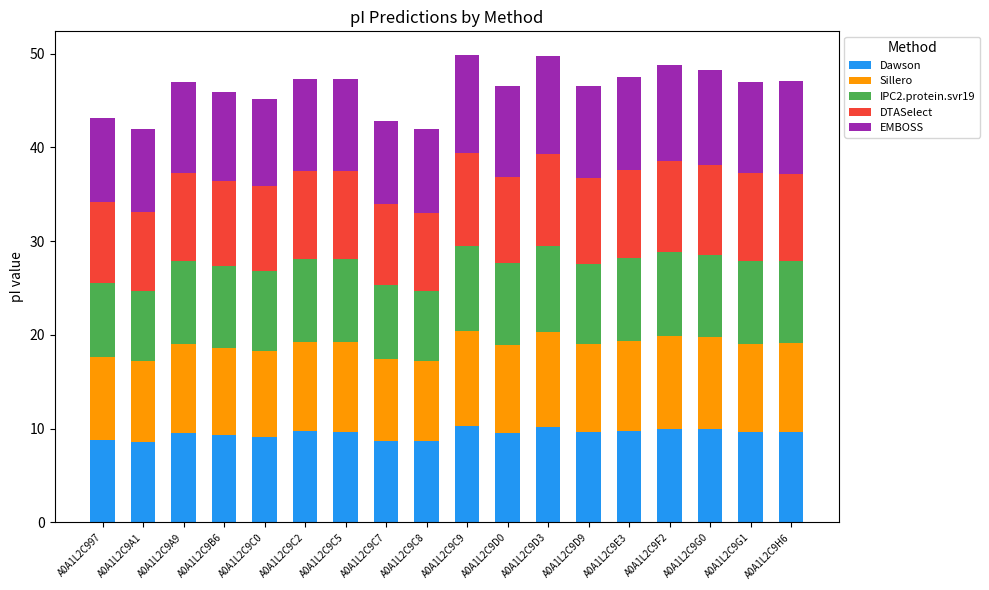

What is the total value across all series at A0A1L2C9D0?

46.6